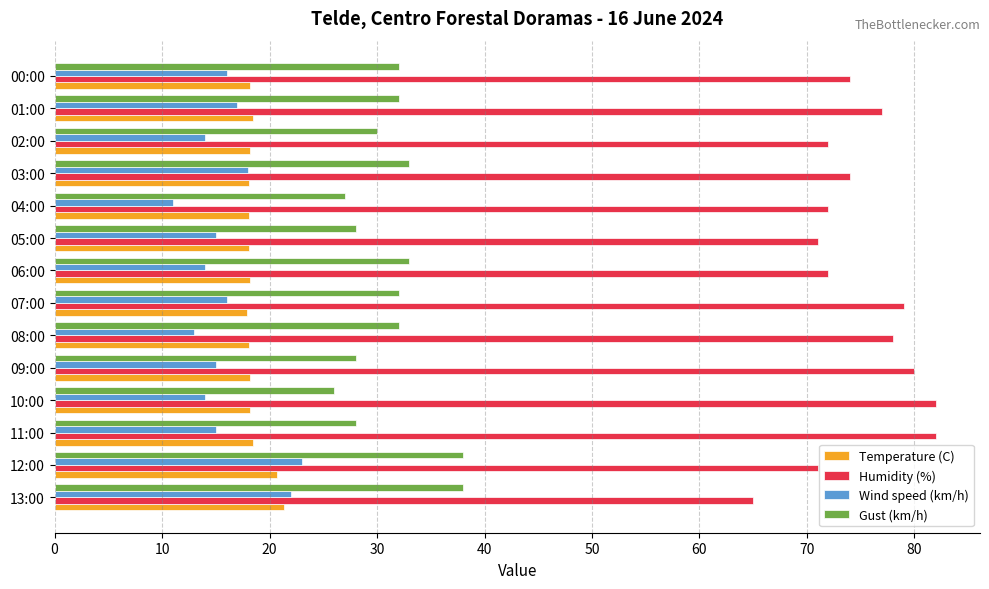

What is the spread (max minus min) of values at 07:00?

63.0